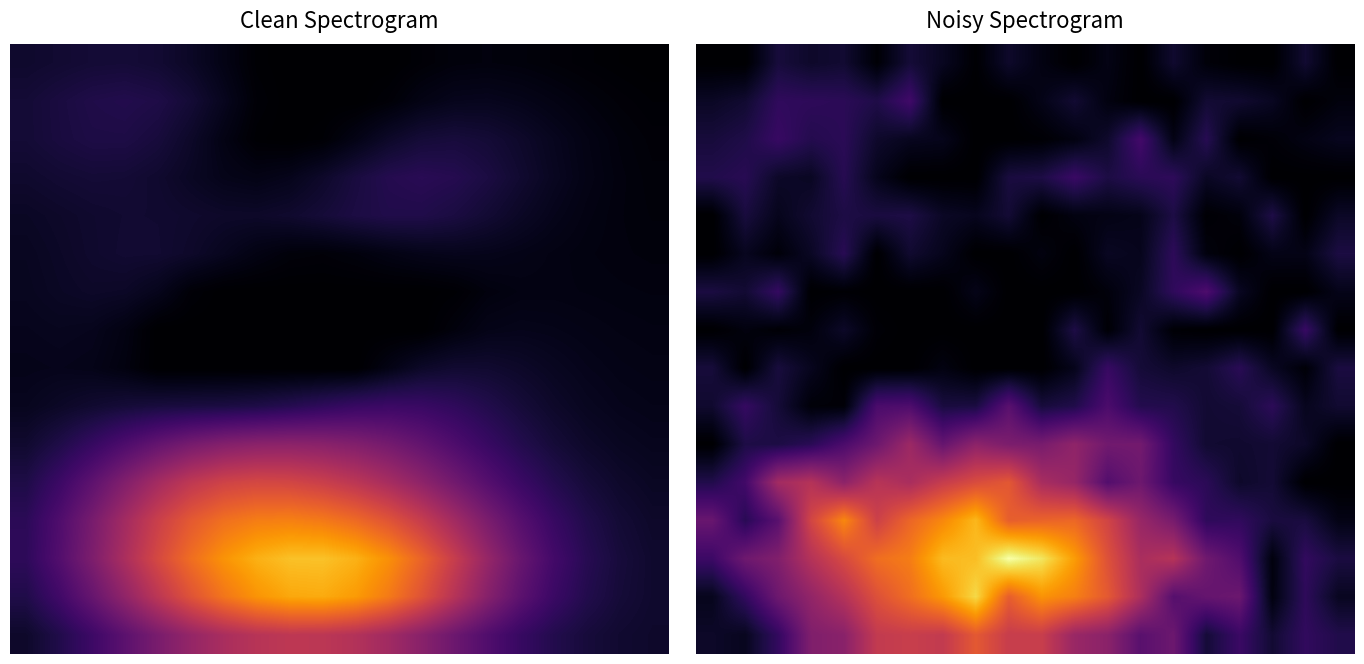

What is the total value across all series at 17?

523862.7